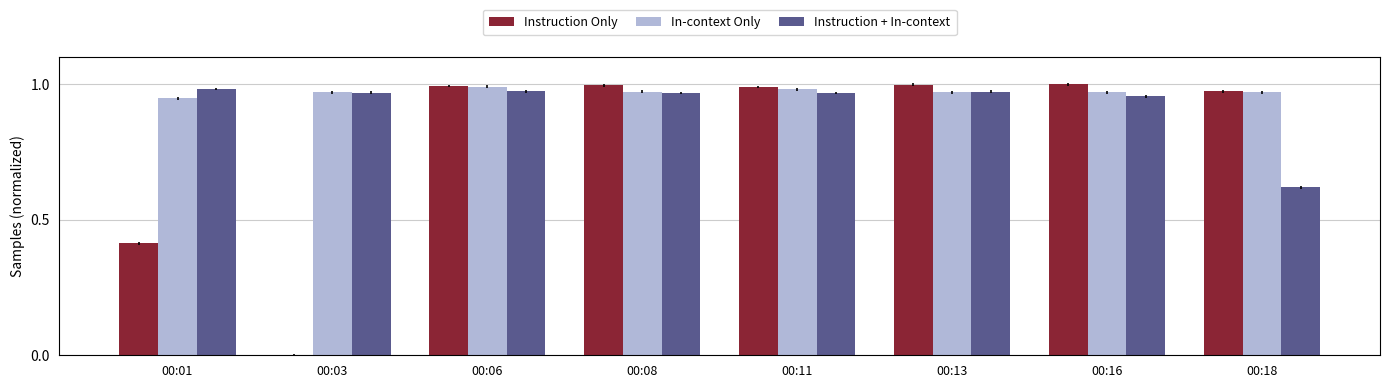

Where is Instruction + In-context nearest to the value 0?

00:18